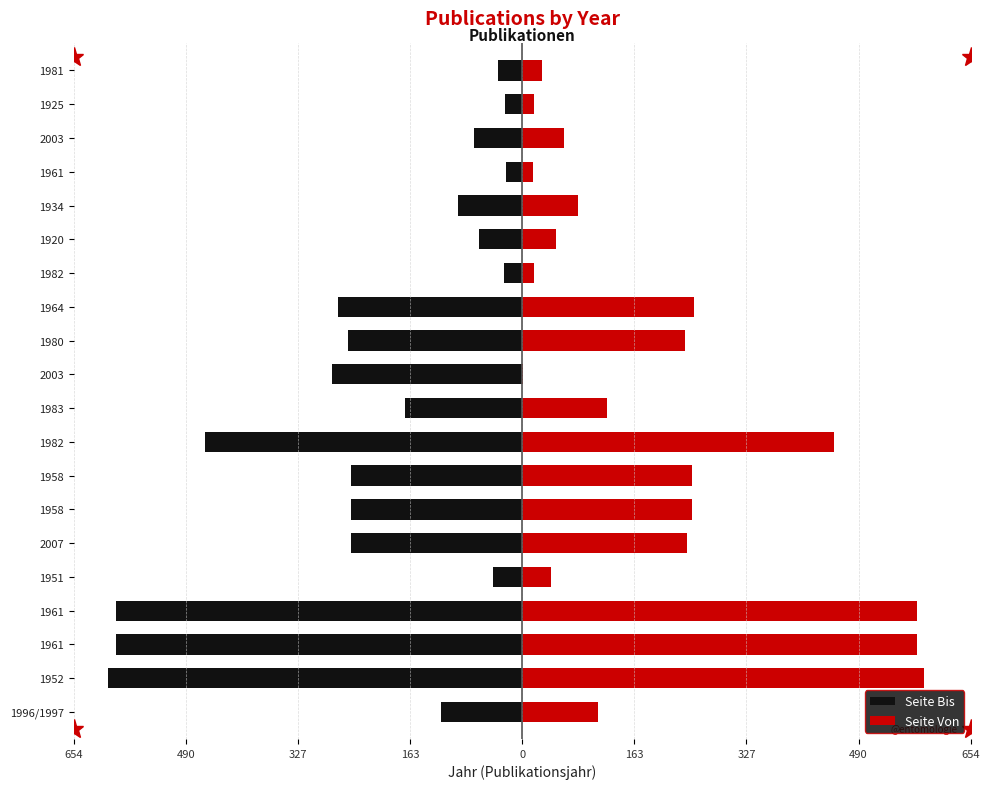

What is the greatest value displayed?

586